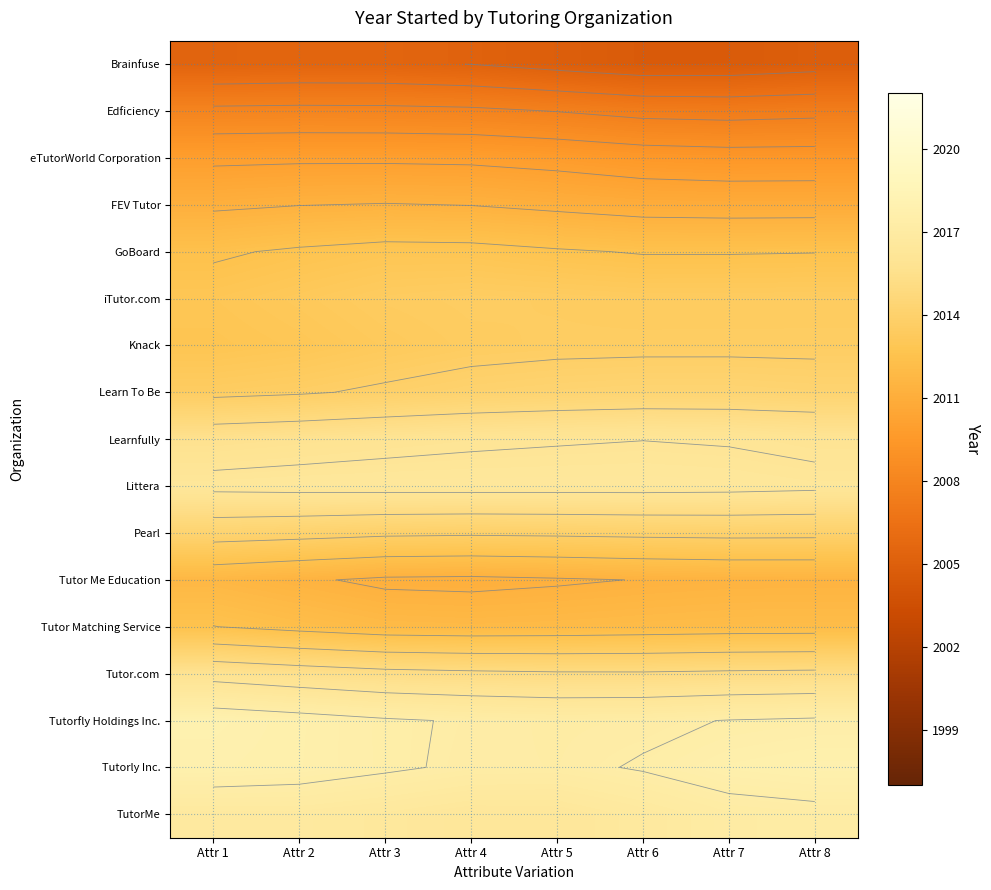

Where is Learnfully nearest to the value 2015?

Attr 1